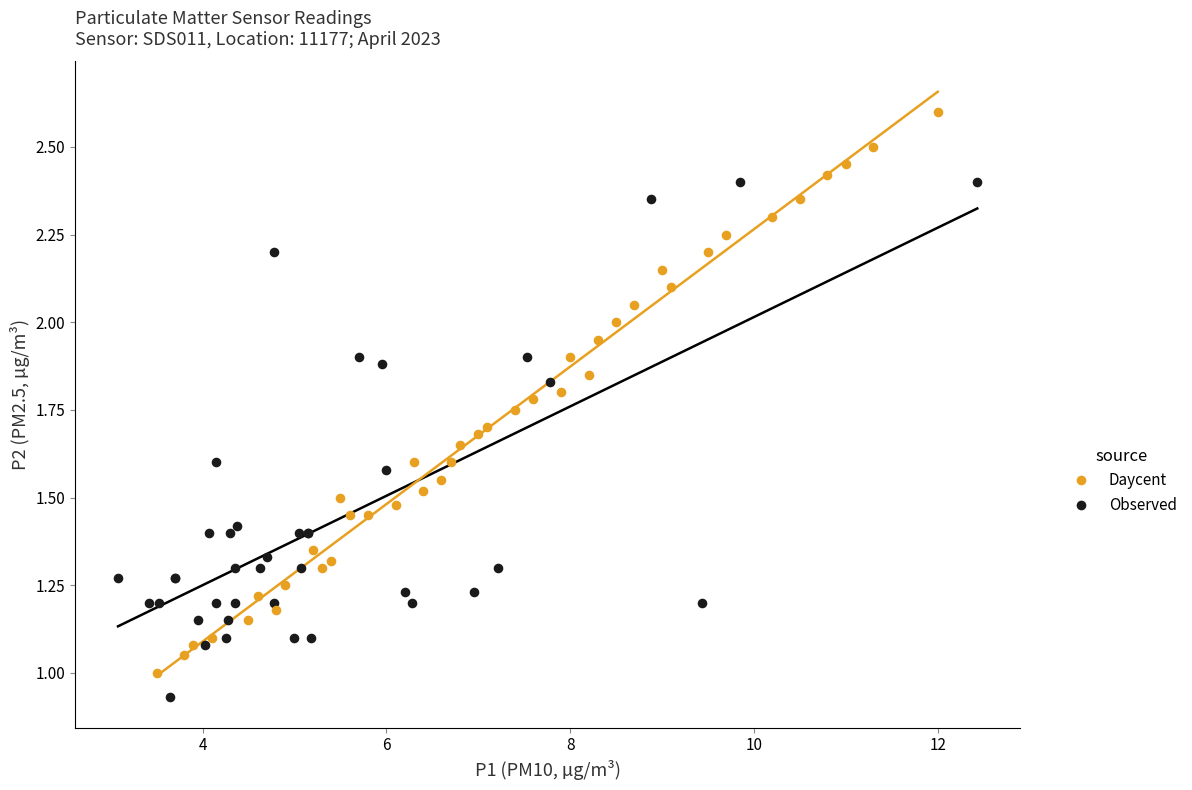

Which series contains the highest Y value?

Daycent